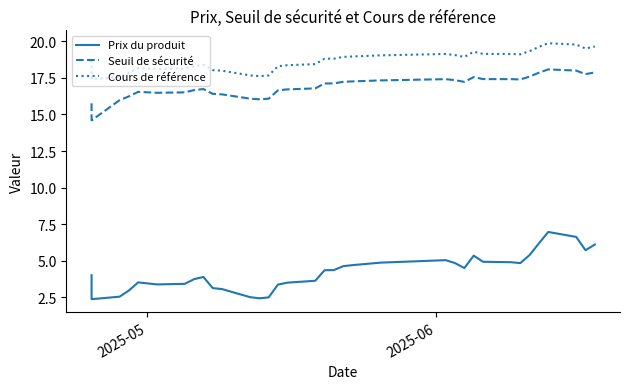

At which label is Prix du produit closest to 4?

2025-05